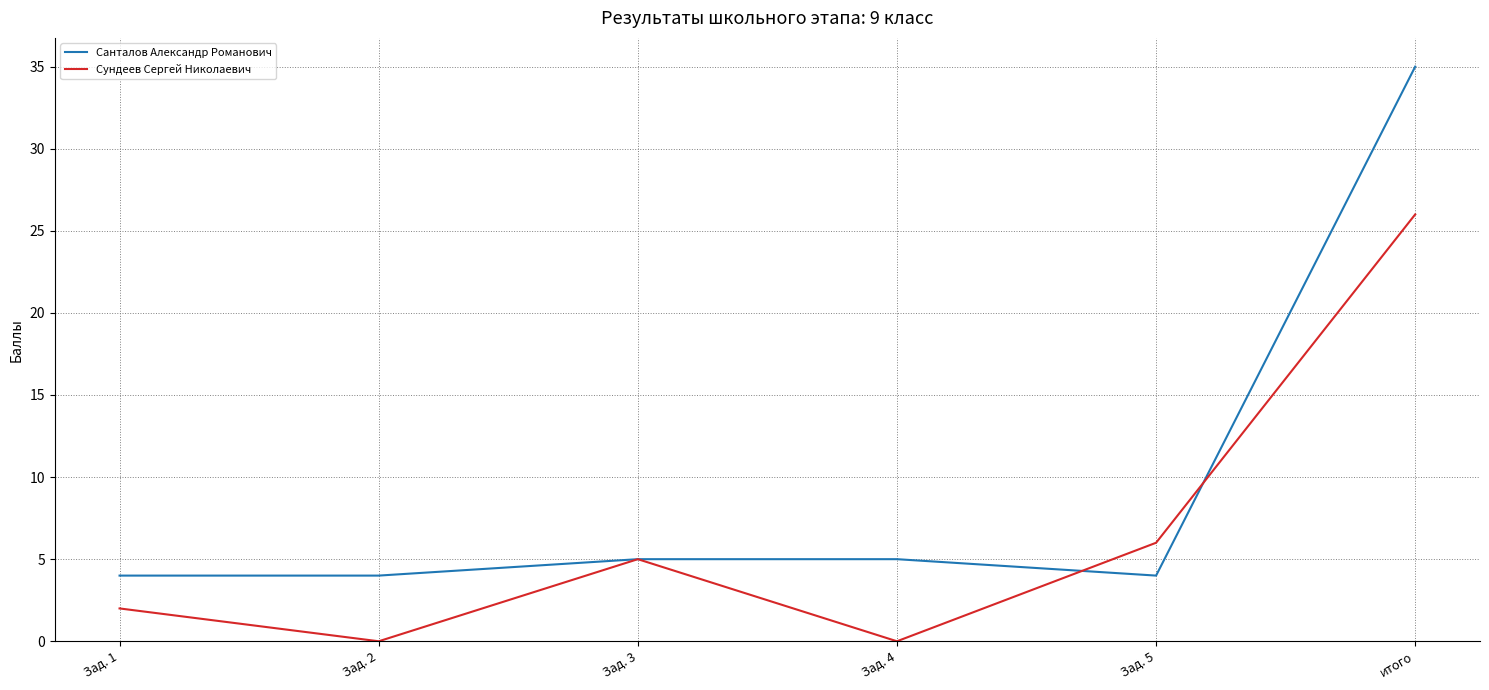

Which category has the highest value in the Сундеев Сергей Николаевич series?

итого